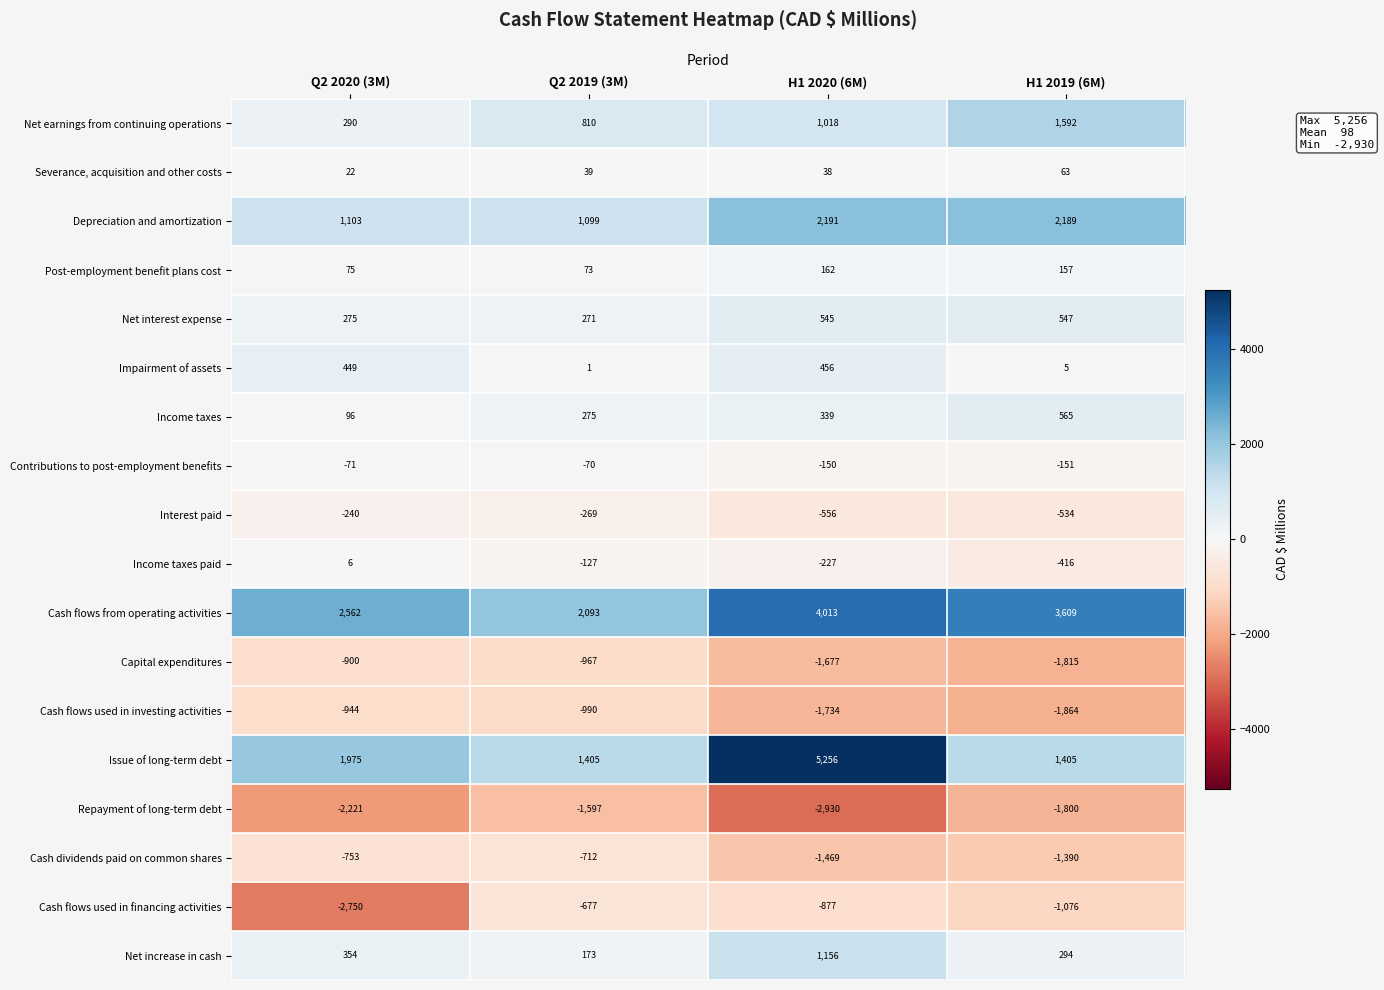

List the series in order of their peak value, lowest first.

Repayment of long-term debt, Cash flows used in investing activities, Capital expenditures, Cash dividends paid on common shares, Cash flows used in financing activities, Interest paid, Contributions to post-employment benefits, Income taxes paid, Severance, acquisition and other costs, Post-employment benefit plans cost, Impairment of assets, Net interest expense, Income taxes, Net increase in cash, Net earnings from continuing operations, Depreciation and amortization, Cash flows from operating activities, Issue of long-term debt